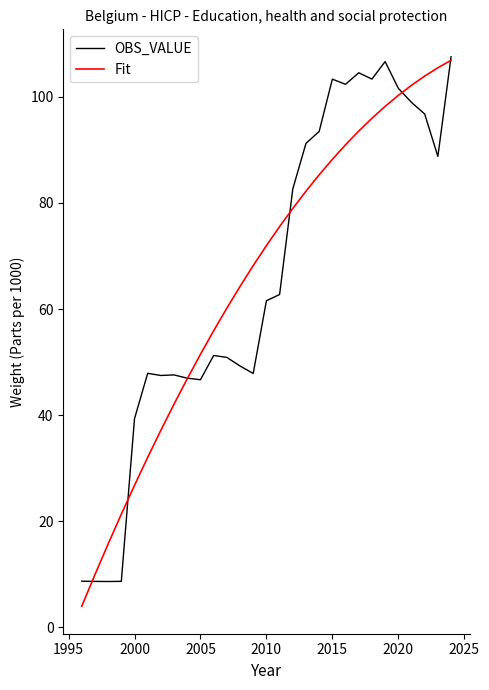

What is the greatest value displayed?

107.5